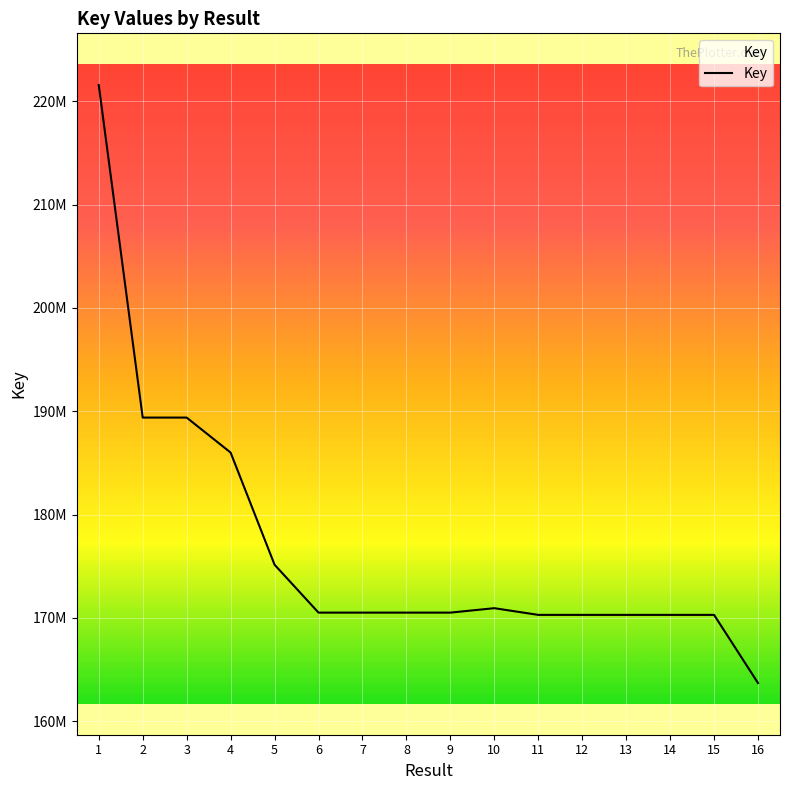

Does the chart display data point markers on the line(s)?

No